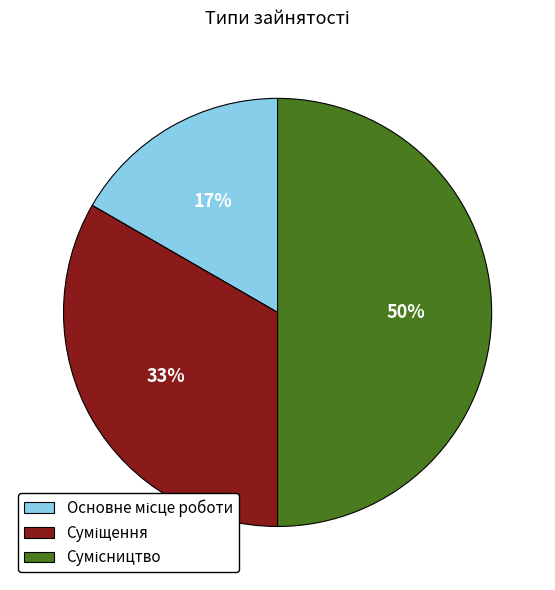

To the nearest percent, what is the difference between the largest and smallest slice percentages?

33%